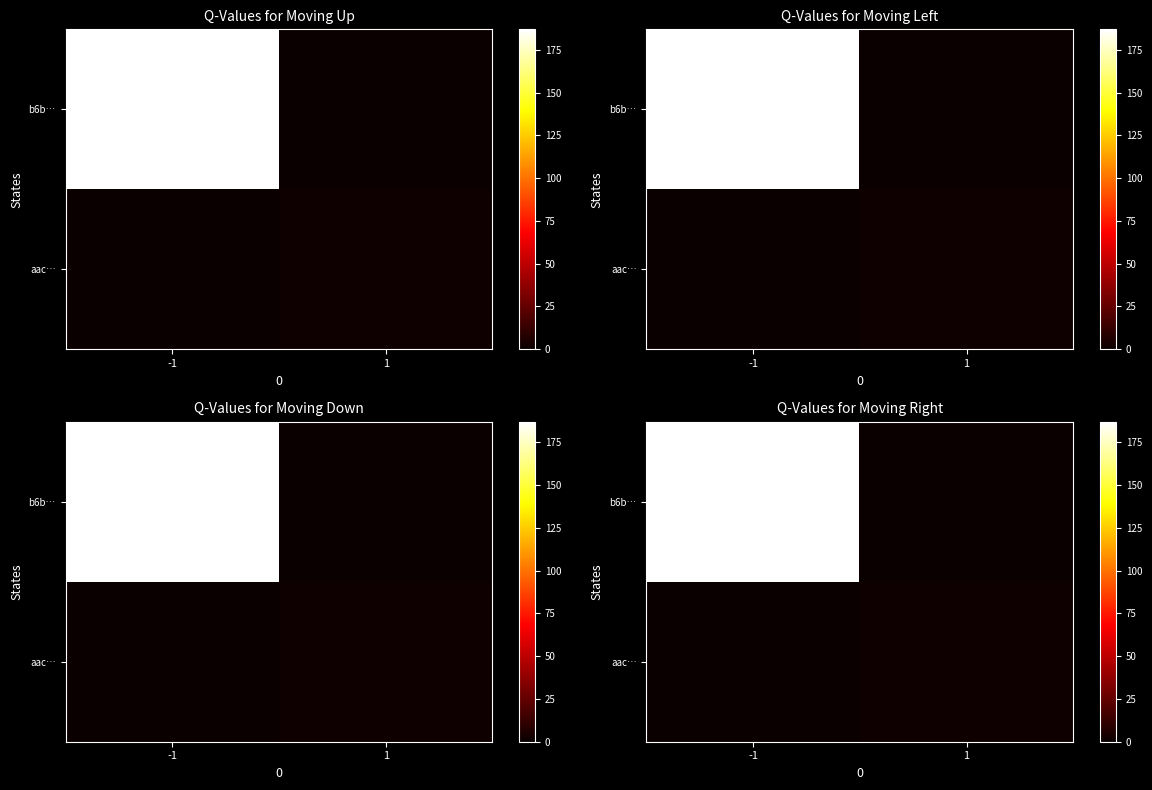

Read the aac… value at 1.

2